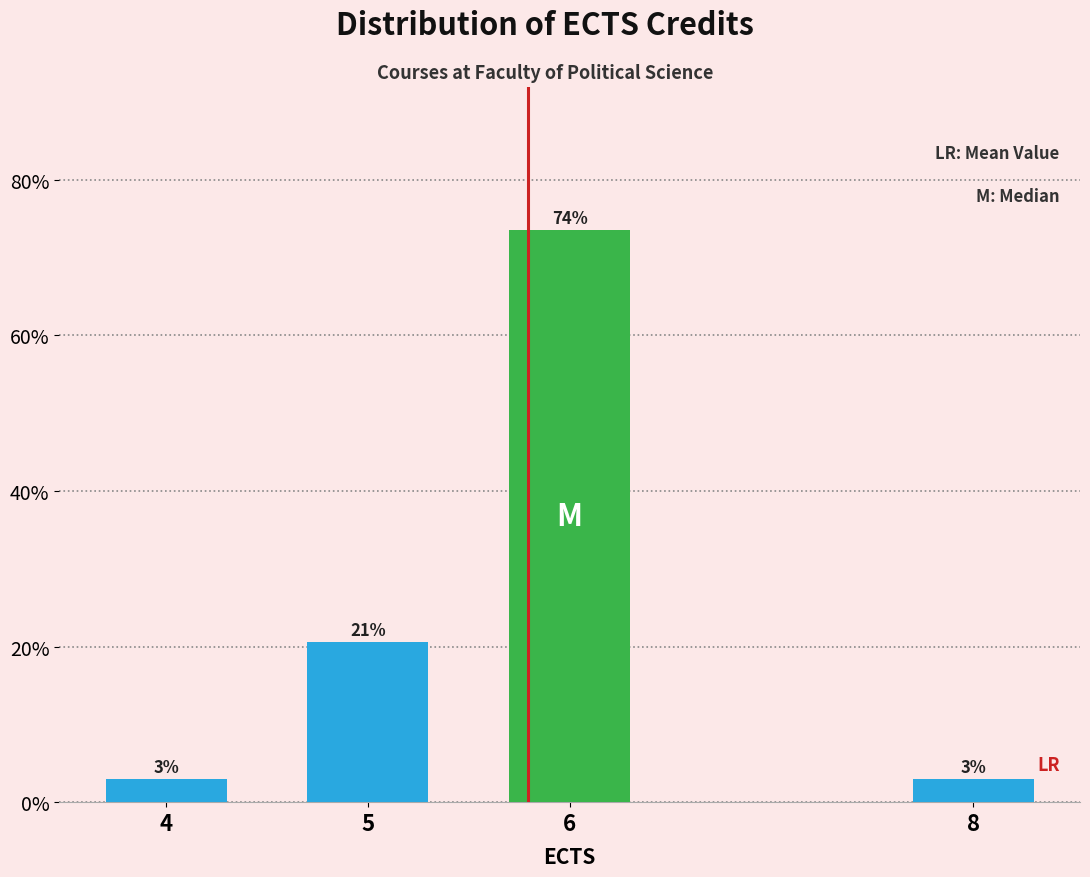

Does the chart contain any negative values?

No